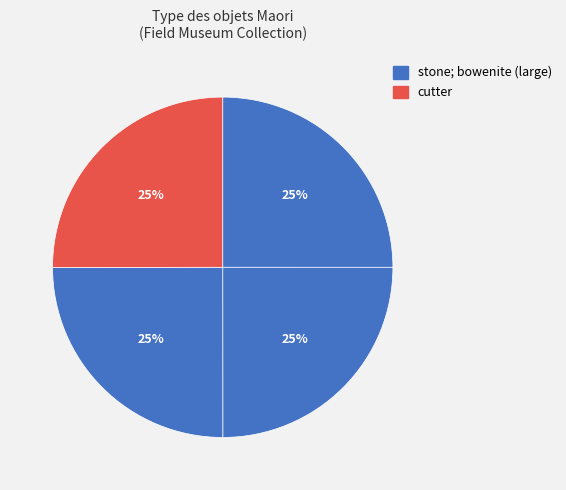

How many slices are in this pie chart?

4